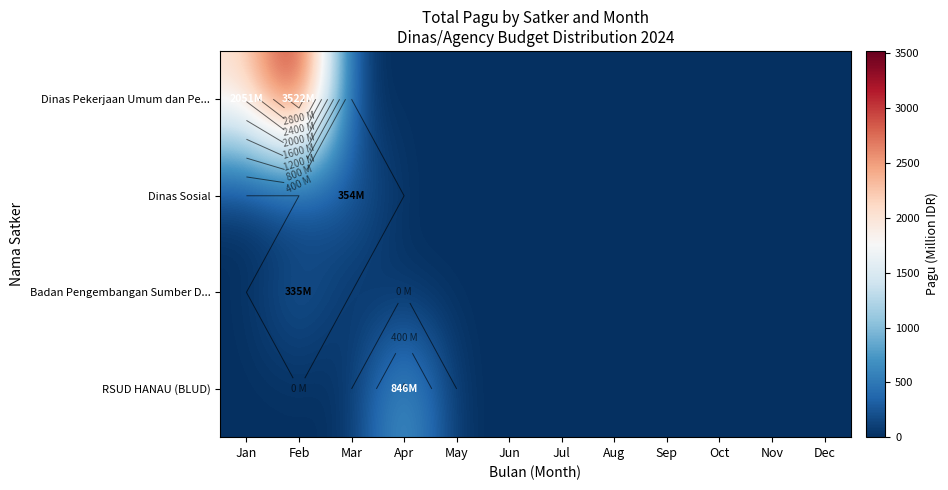

What is the sum of all Dinas Pekerjaan Umum dan Pe... values?

5572.8